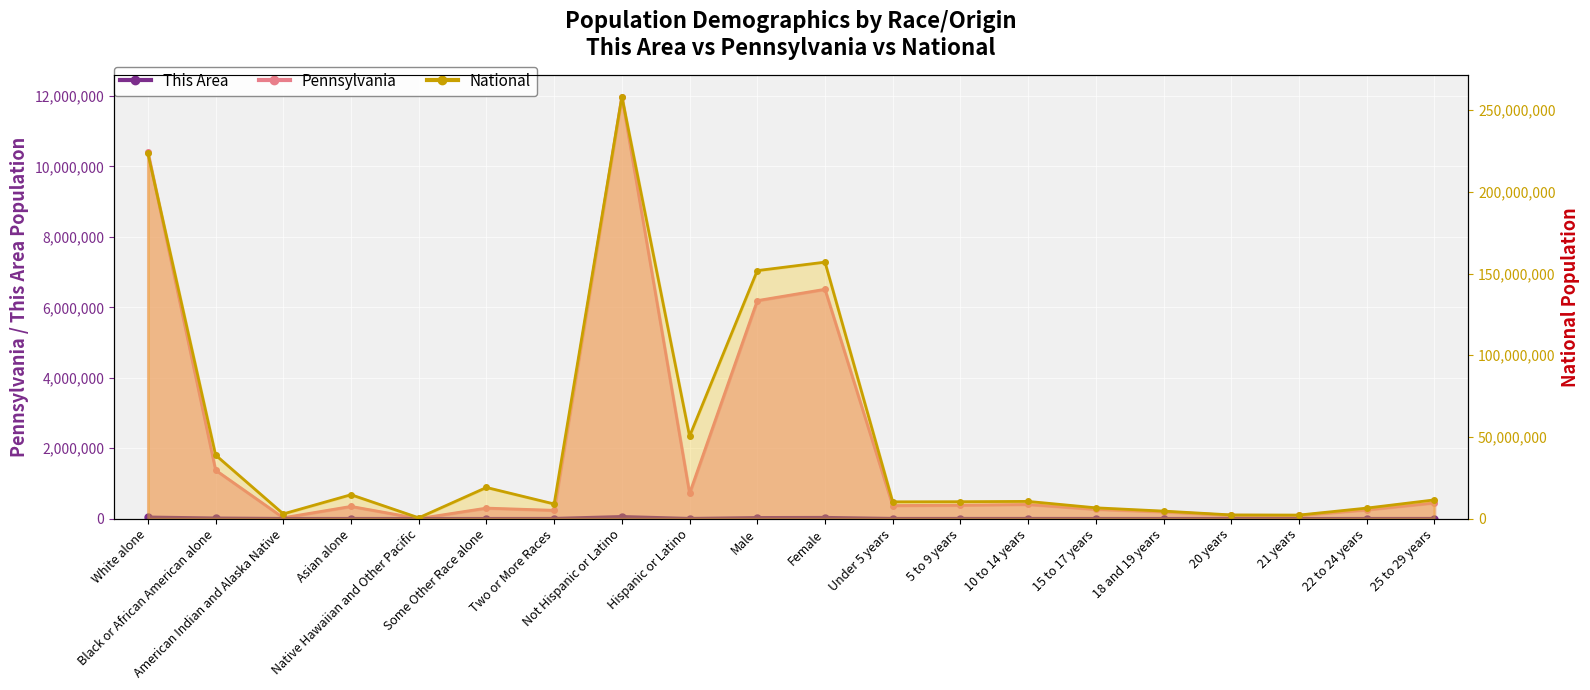

What is the difference between the highest and lowest values at Two or More Races?

9007687